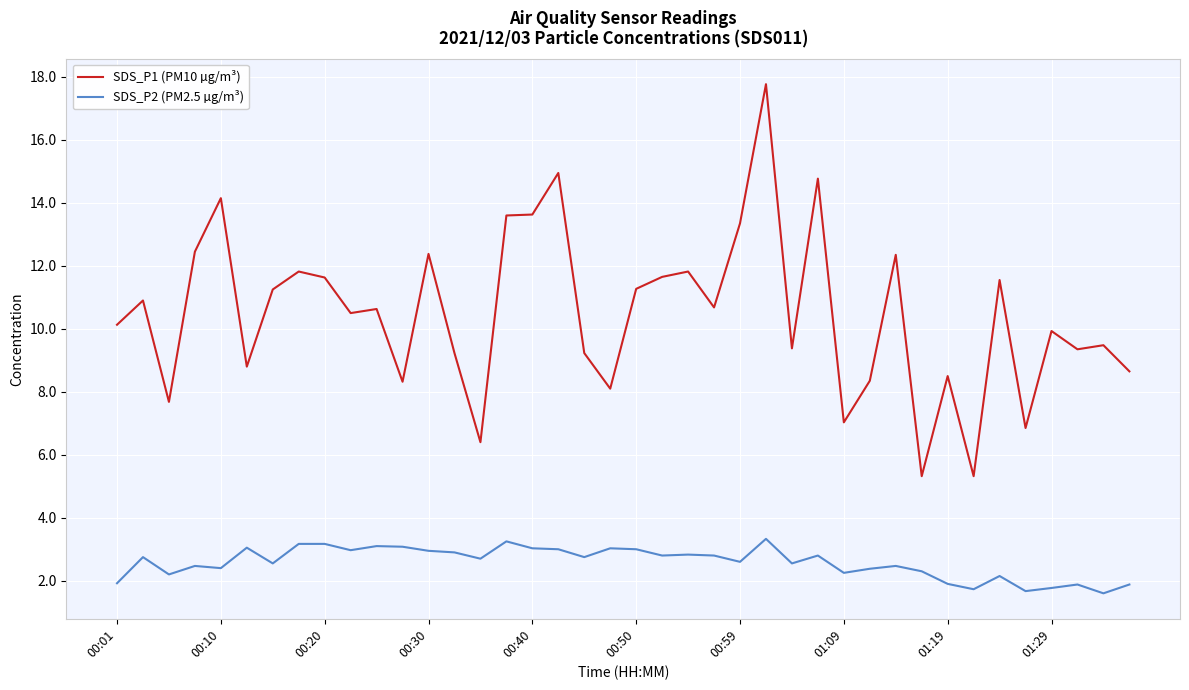

What is the maximum value shown in the chart?

17.8